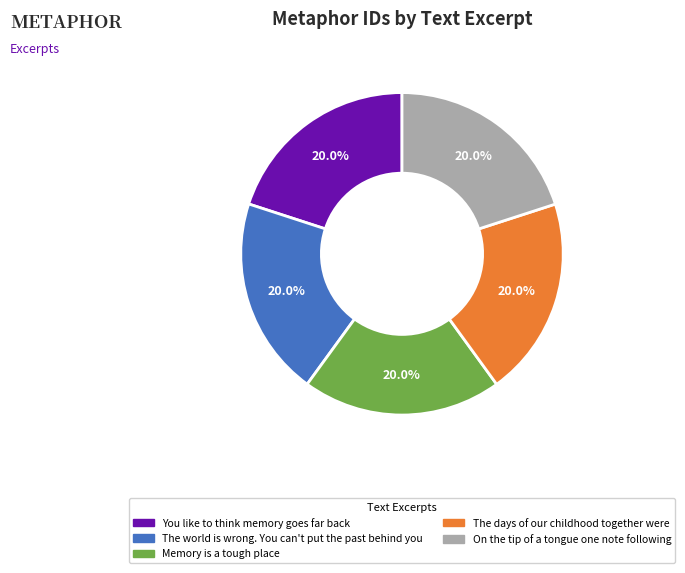

How many segments does this pie chart have?

5